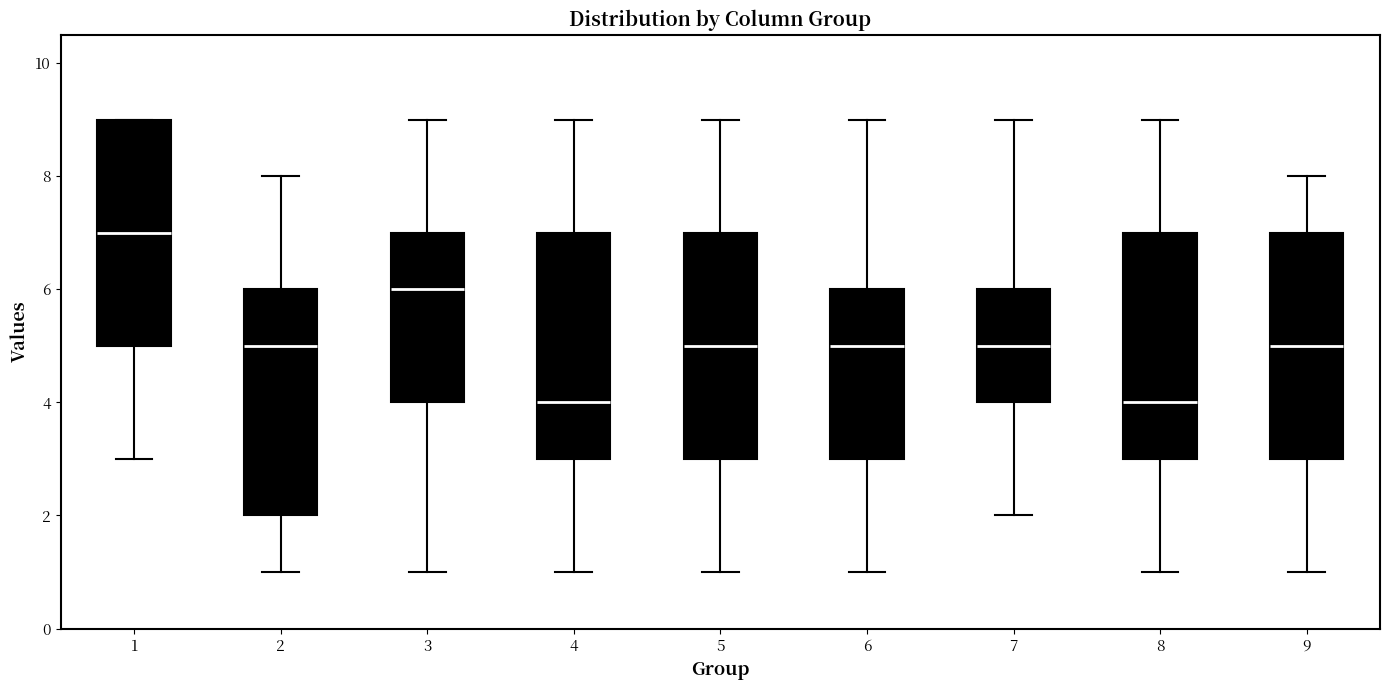

Reading left to right, read every box against the y-axis: the position of its median line, the range the box covers, and the ends of its whiskers. The values are not printed on the chart, so give them approximately, as read against the axis.

1: median 7, box 5 to 9, whiskers 3 to 9
2: median 5, box 2 to 6, whiskers 1 to 8
3: median 6, box 4 to 7, whiskers 1 to 9
4: median 4, box 3 to 7, whiskers 1 to 9
5: median 5, box 3 to 7, whiskers 1 to 9
6: median 5, box 3 to 6, whiskers 1 to 9
7: median 5, box 4 to 6, whiskers 2 to 9
8: median 4, box 3 to 7, whiskers 1 to 9
9: median 5, box 3 to 7, whiskers 1 to 8